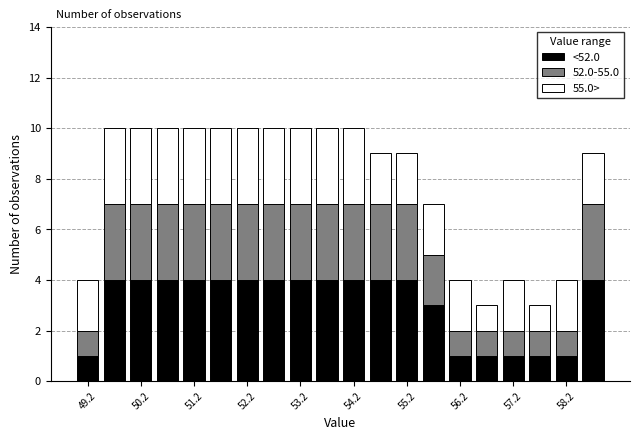

Reading left to right, transcribe this chart: for each stacked bar, give the range it covers on the x-axis and its total height. The values are not printed on the chart, so give them approximately, as read against the axis.

49.0 to 49.5: 4
49.5 to 50.0: 10
50.0 to 50.5: 10
50.5 to 51.0: 10
51.0 to 51.5: 10
51.5 to 52.0: 10
52.0 to 52.5: 10
52.5 to 53.0: 10
53.0 to 53.5: 10
53.5 to 54.0: 10
54.0 to 54.5: 10
54.5 to 55.0: 9
55.0 to 55.5: 9
55.5 to 56.0: 7
56.0 to 56.5: 4
56.5 to 57.0: 3
57.0 to 57.5: 4
57.5 to 58.0: 3
58.0 to 58.5: 4
58.5 to 59.0: 9